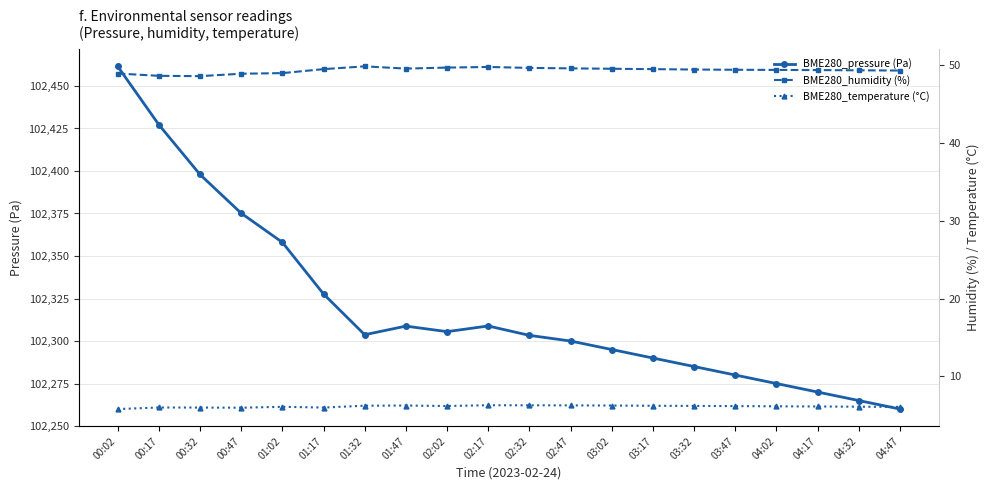

Where is the first local minimum for BME280_pressure (Pa)?

01:32